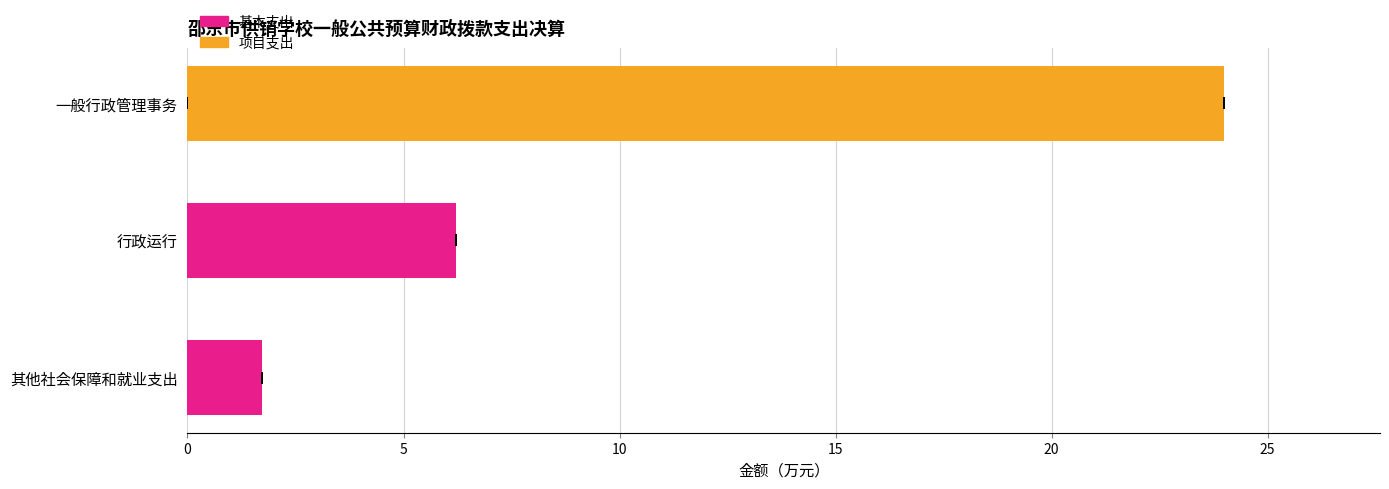

What is the sum of all 项目支出 values?

24.0